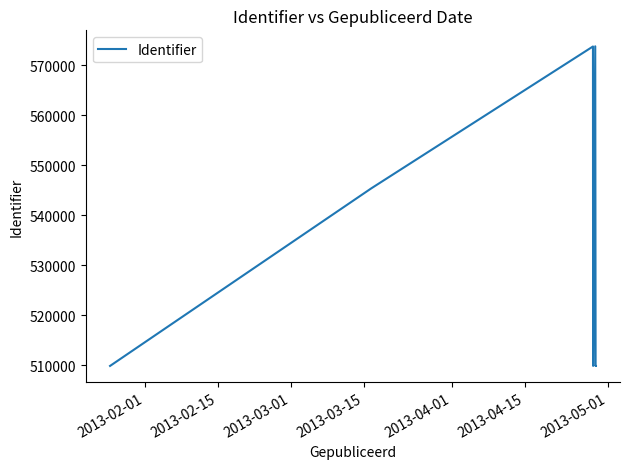

What is the maximum value shown in the chart?

573832